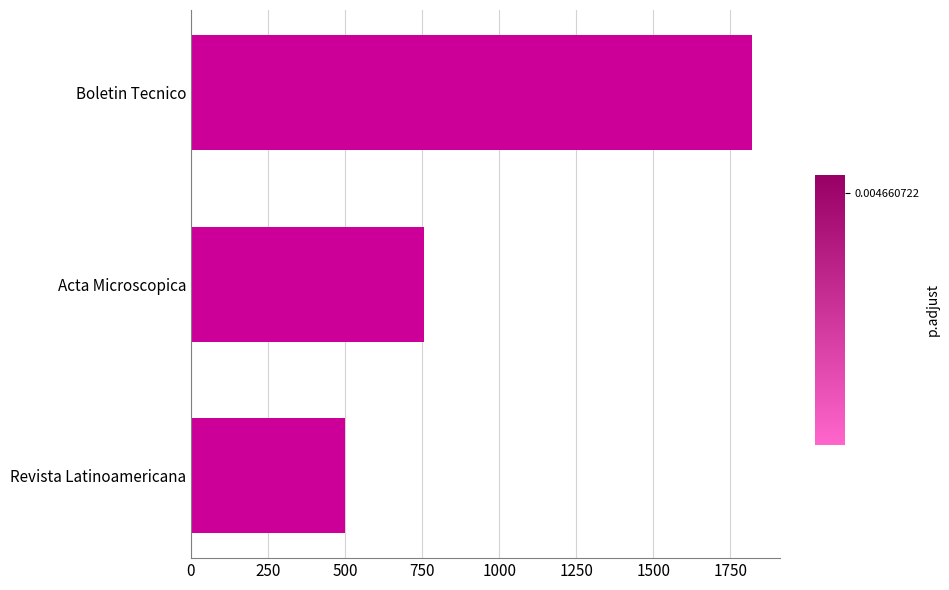

The chart shows a value of 499 at Revista Latinoamericana. True or false?

True